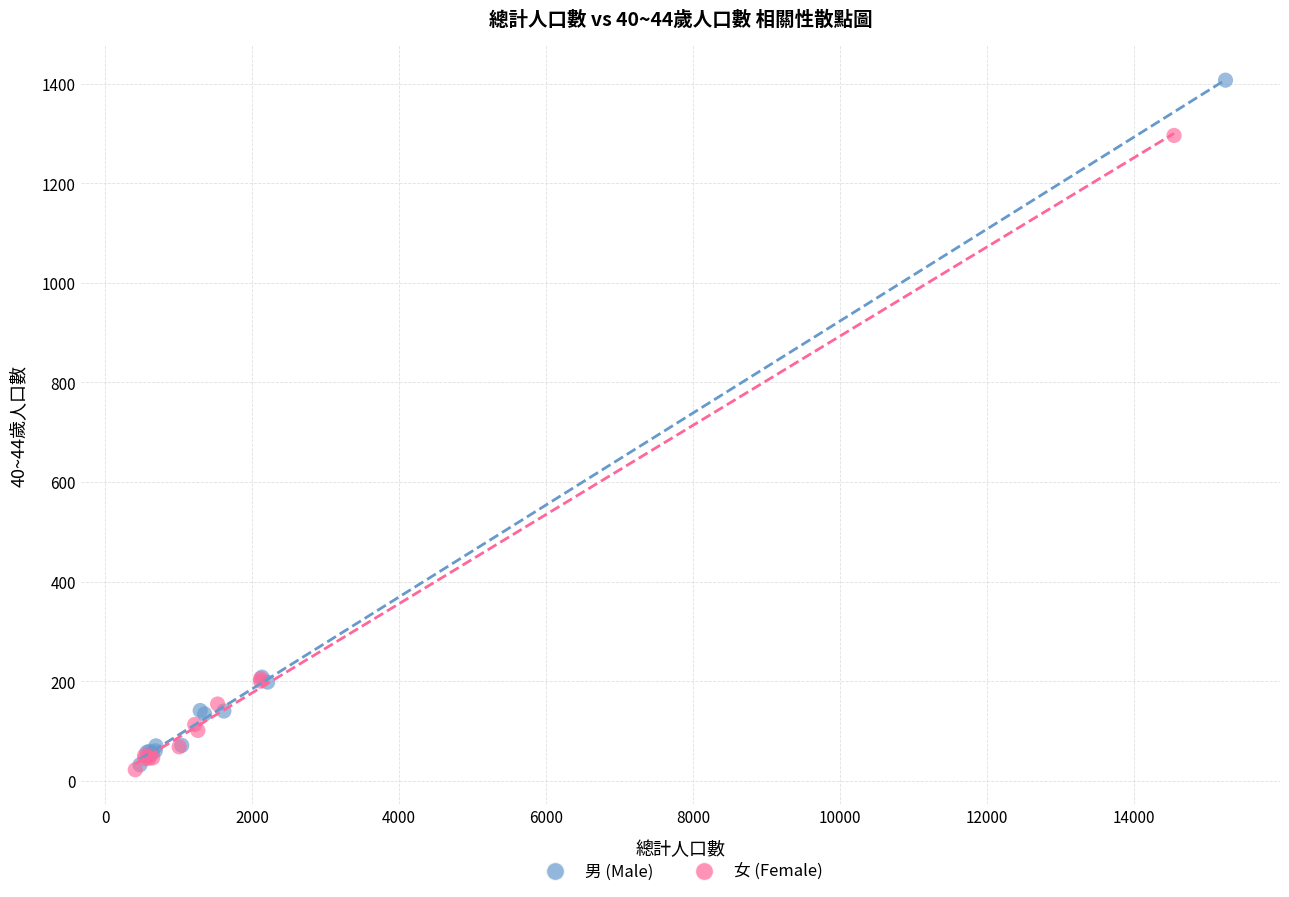

Which series has the largest Y range (max minus min)?

男 (Male)